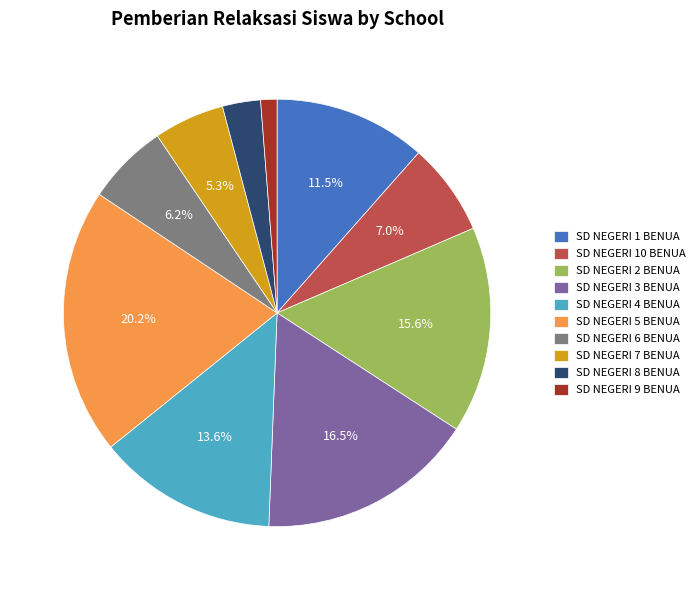

Does SD NEGERI 2 BENUA account for over 50% of the chart?

No